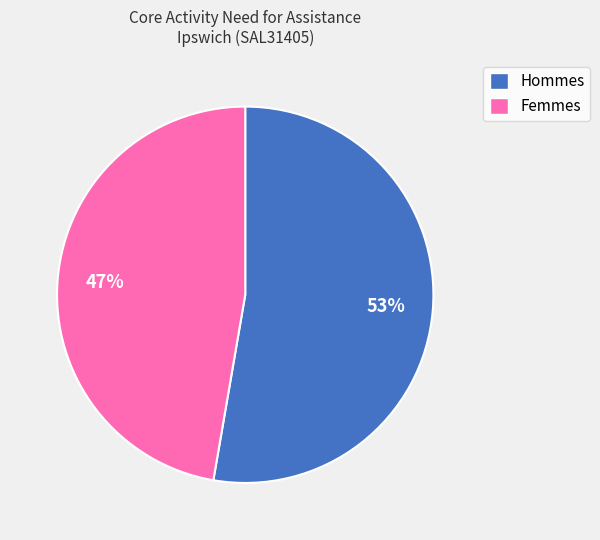

Which category has the smallest portion of the pie?

Femmes